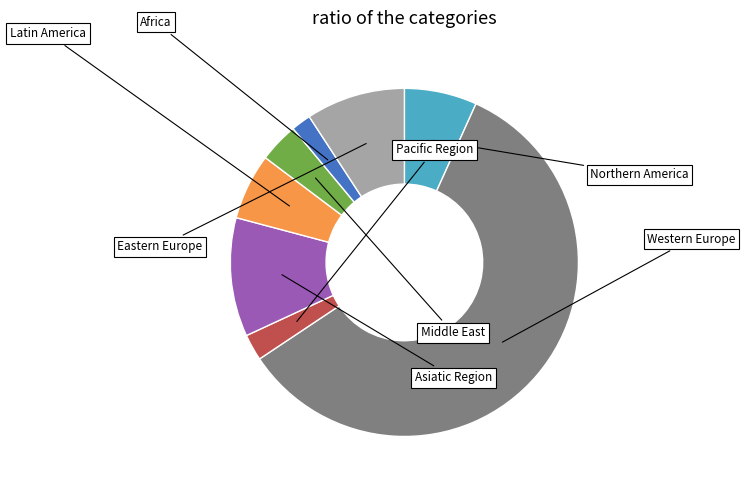

What is the change in value from Pacific Region to Africa?

-1